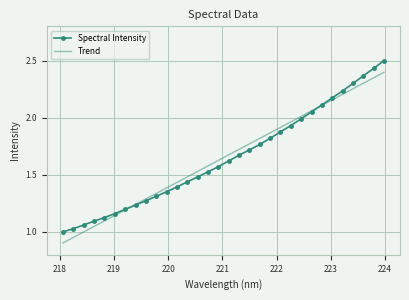

List the series in order of their peak value, lowest first.

Trend, Spectral Intensity